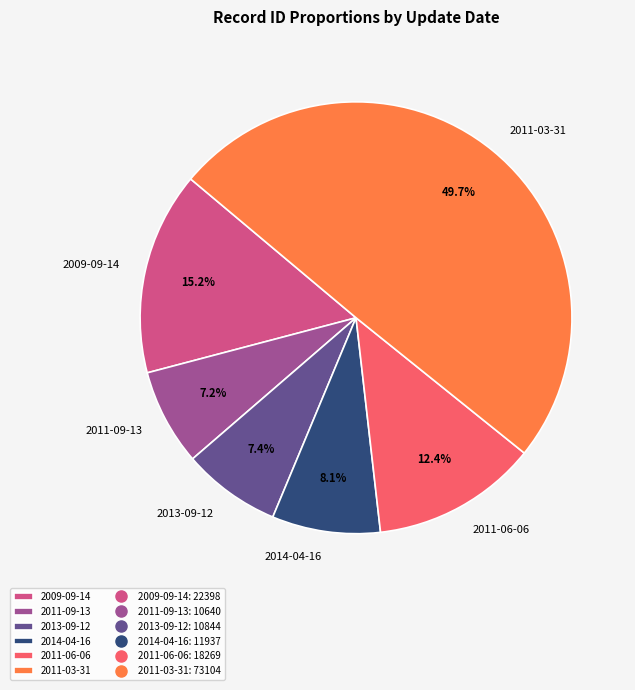

Does 2009-09-14 represent more than half of the total?

No